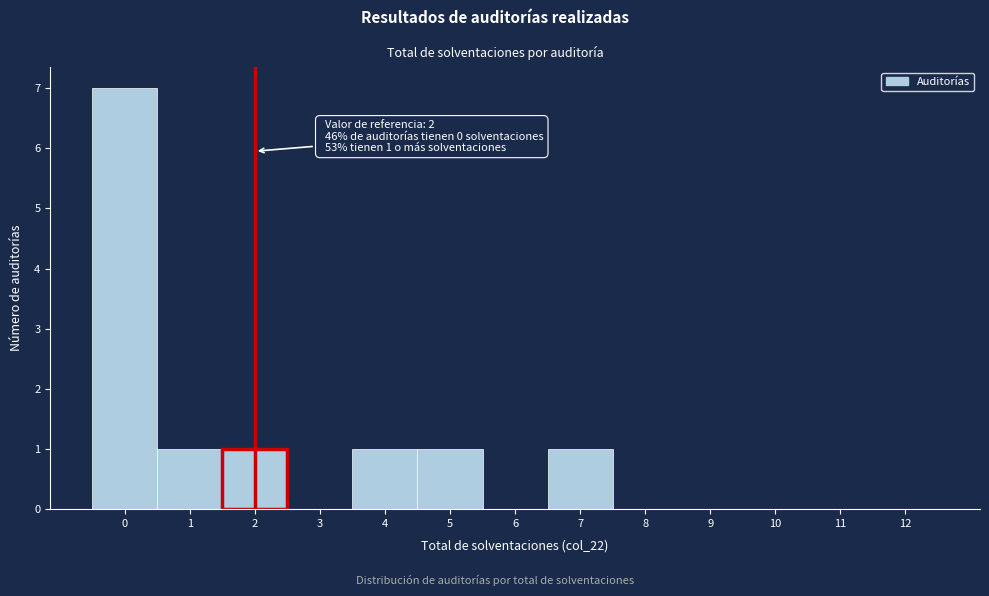

Reading left to right, what are all the values shown in this chart?

0=7	1=1	2=1	3=0	4=1	5=1	6=0	7=1	8=0	9=0	10=0	11=0	12=0